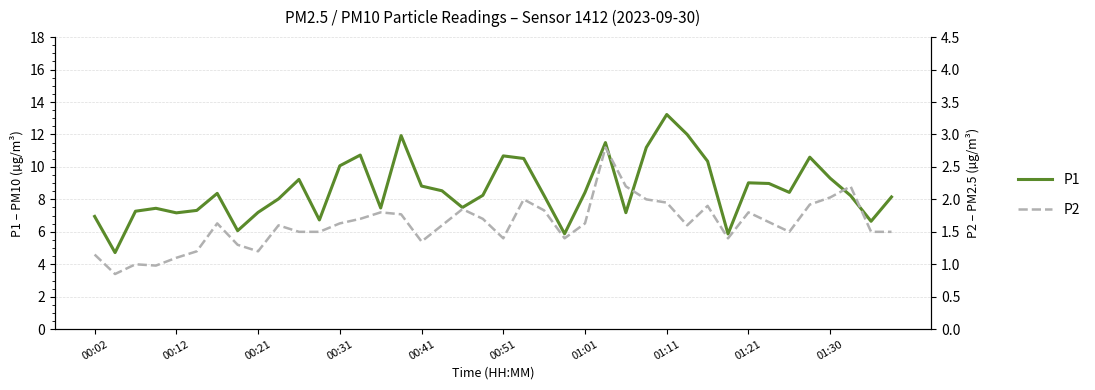

How many lines are shown in the chart?

2